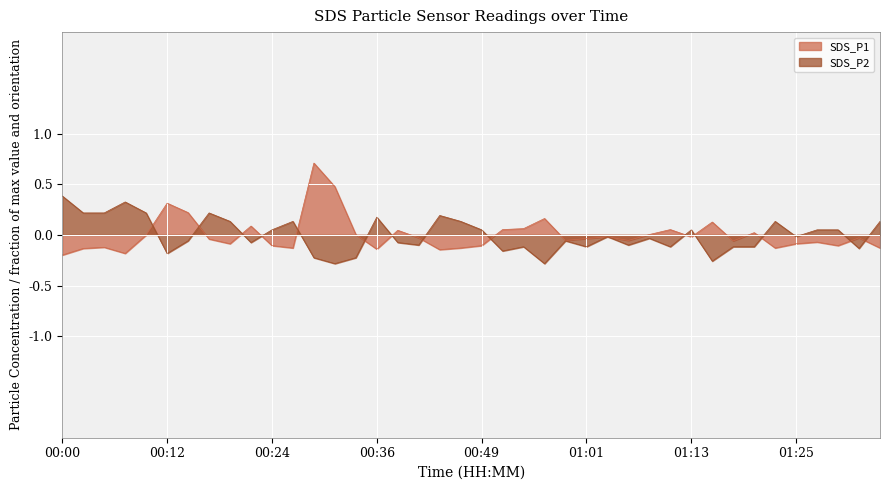

How many values in the SDS_P2 series exceed 0?

18